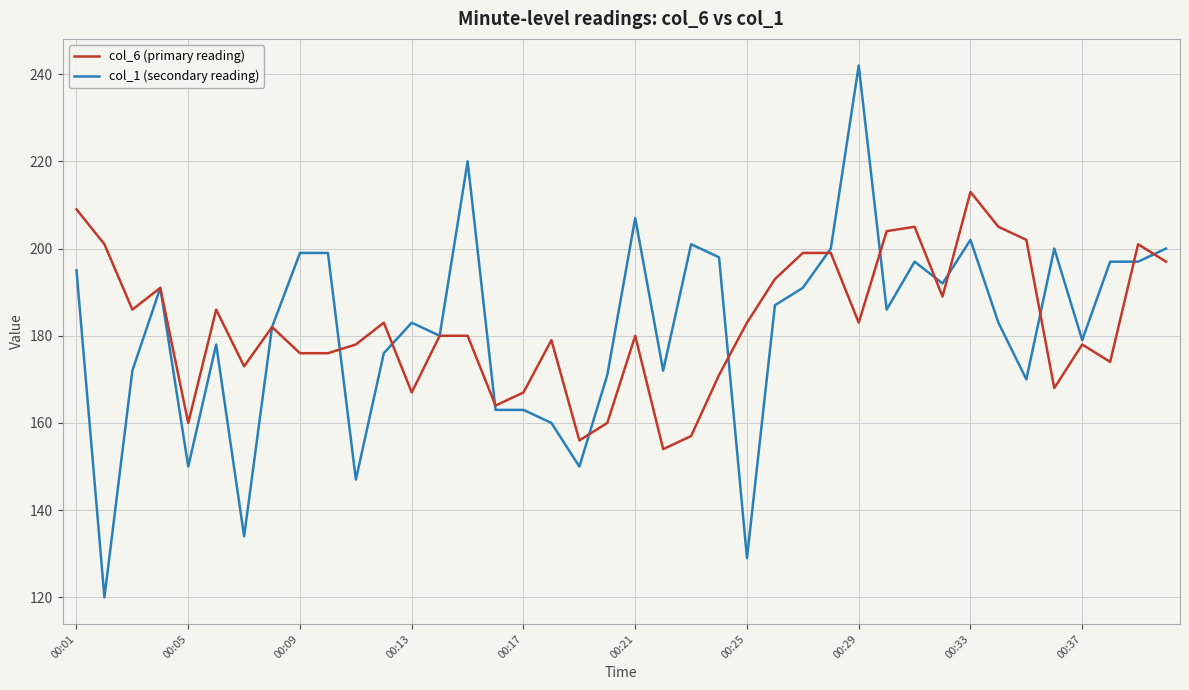

List the series in order of their peak value, highest first.

col_1 (secondary reading), col_6 (primary reading)